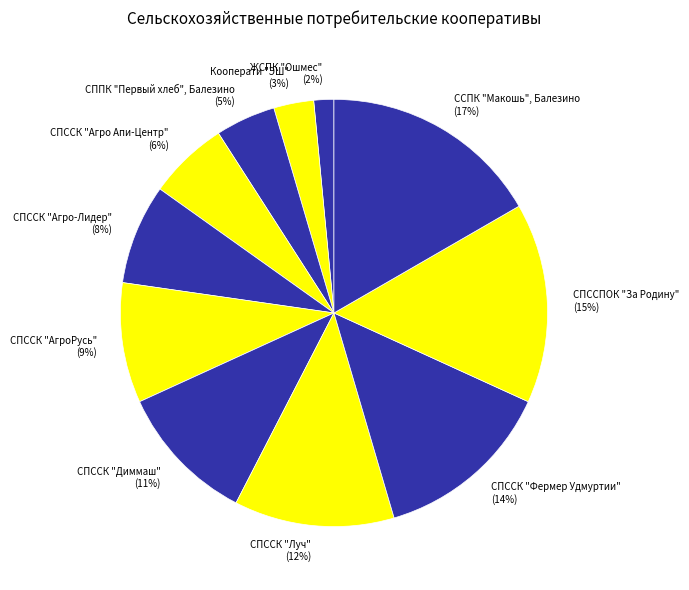

Rank the categories by value from highest to lowest.

ССПК "Макошь", Балезино, СПССПОК "За Родину", СПССК "Фермер Удмуртии", СПССК "Луч", СПССК "Диммаш", СПССК "АгроРусь", СПССК "Агро-Лидер", СПССК "Агро Апи-Центр", СППК "Первый хлеб", Балезино, Кооперати "ЭШ", ЖСПК "Ошмес"